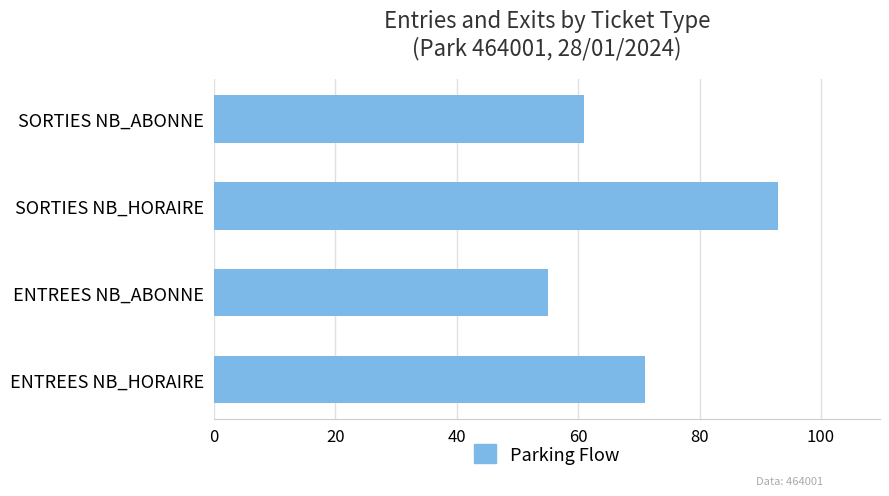

Between ENTREES NB_HORAIRE and SORTIES NB_HORAIRE, which is larger?

SORTIES NB_HORAIRE